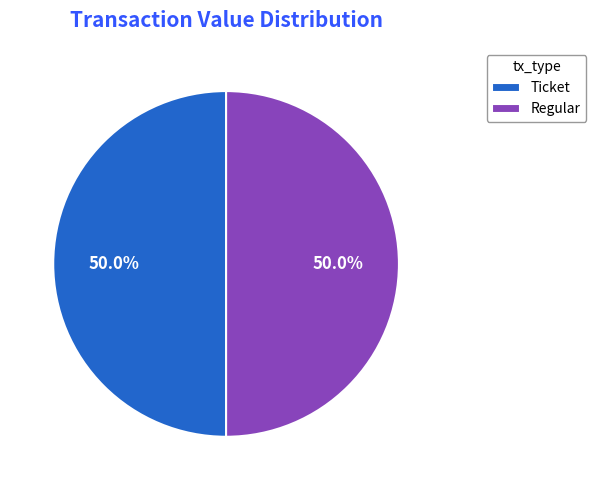

What is the ratio of the value at Regular to the value at Ticket?

1.0